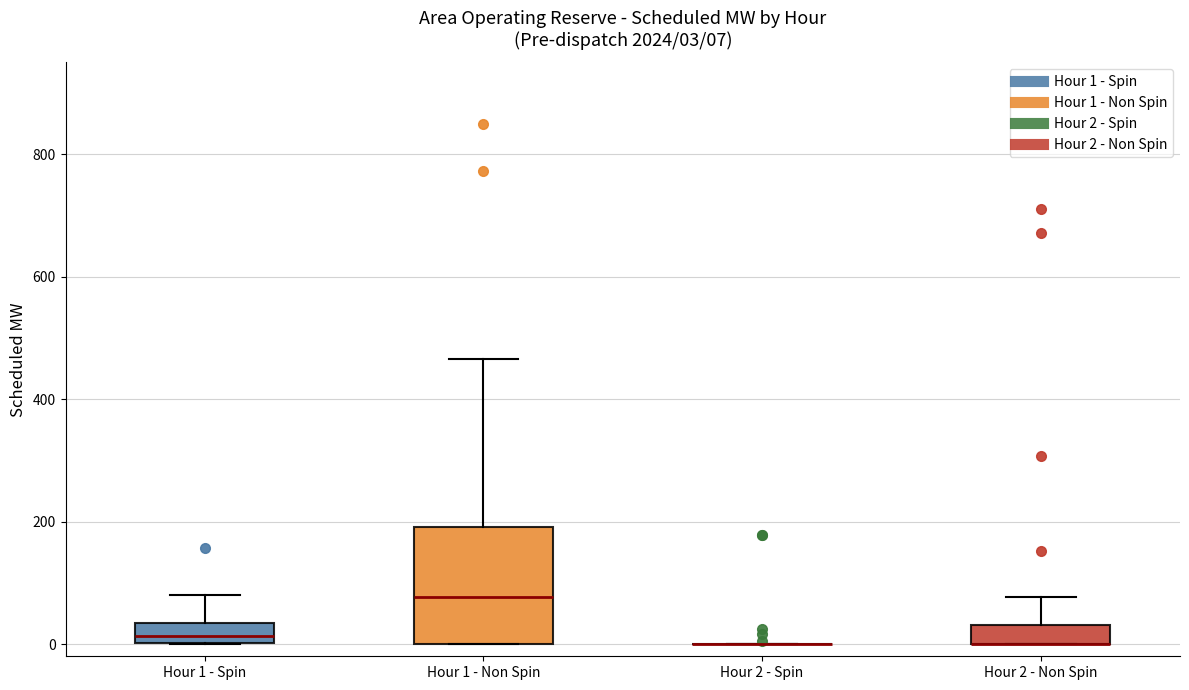

Comparing the boxes themselves (not the whiskers), which one is the tallest?

Hour 1 - Non Spin